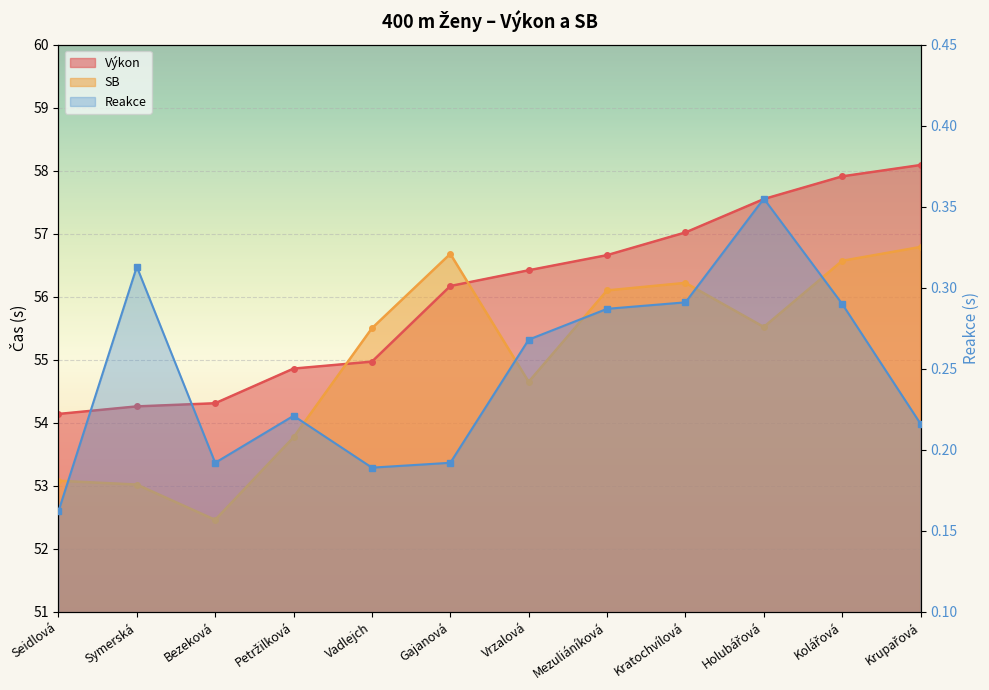

What is the sum of the Výkon values at Krupařová and Holubářová?

115.6